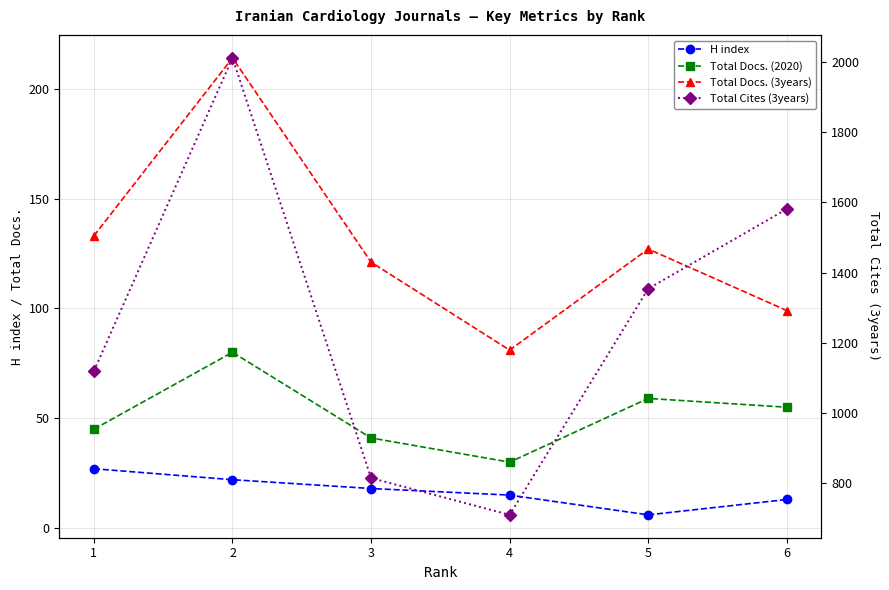

The Total Cites (3years) series shows 3204 at 2. True or false?

False